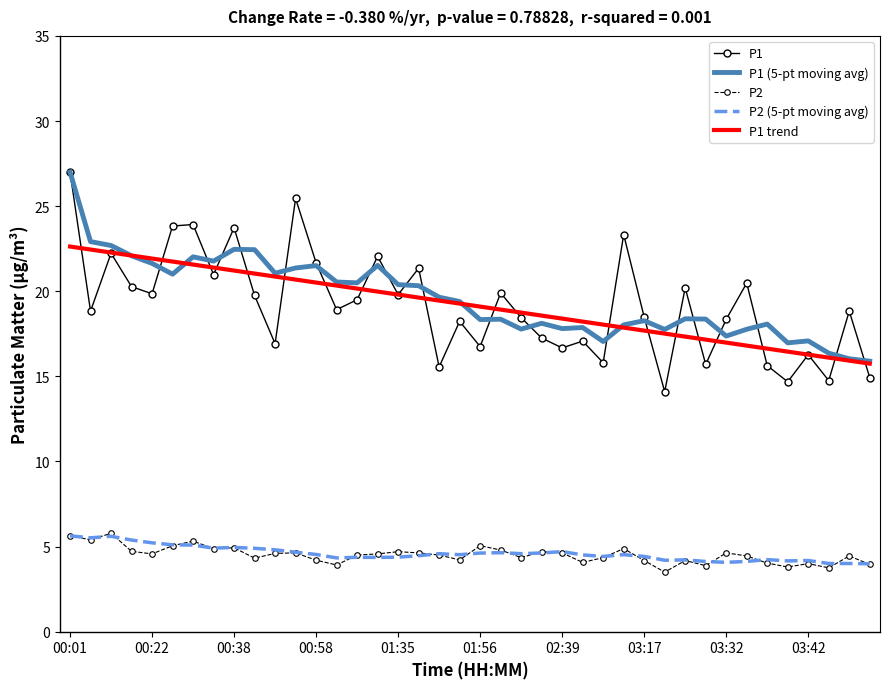

Which series has the largest range (max minus min)?

P1